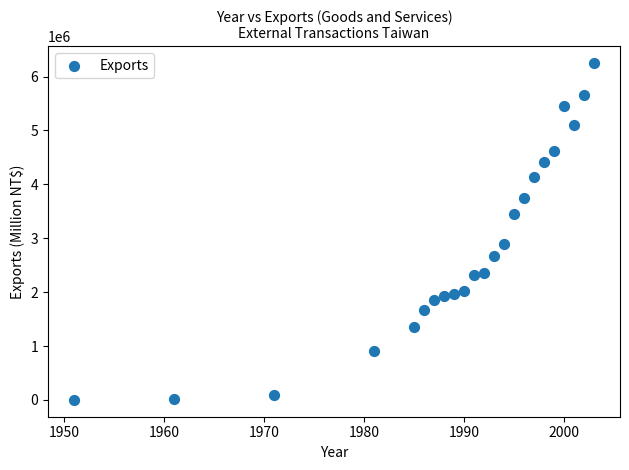

What Y value in the scatter plot is closest to 3125018?

2897685